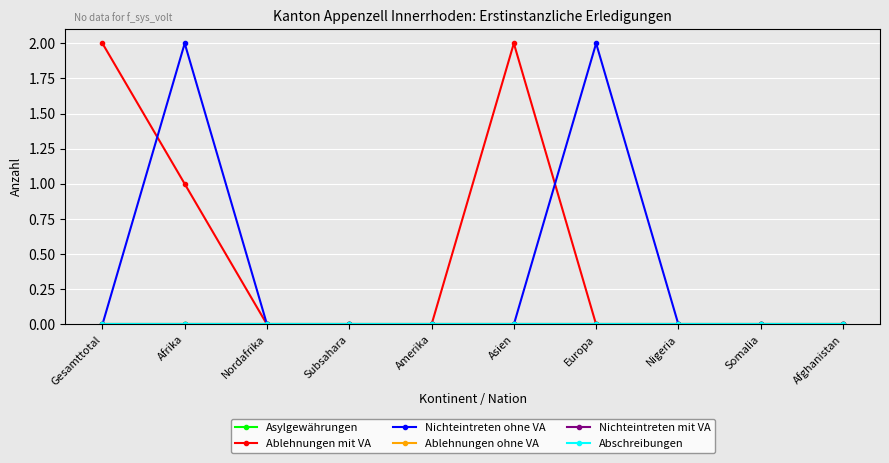

The Ablehnungen ohne VA series shows 0 at Somalia. True or false?

True